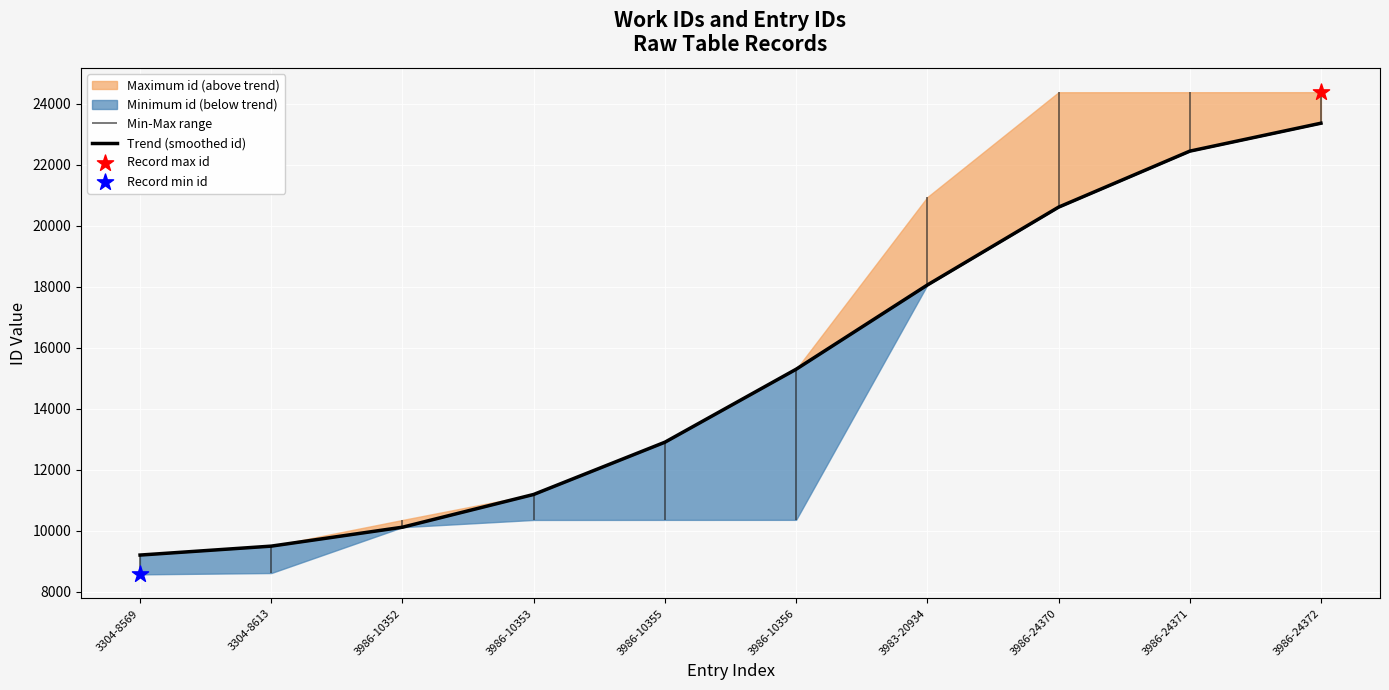

What is the ratio of the value at 3986-10356 to the value at 3986-10352?

1.5